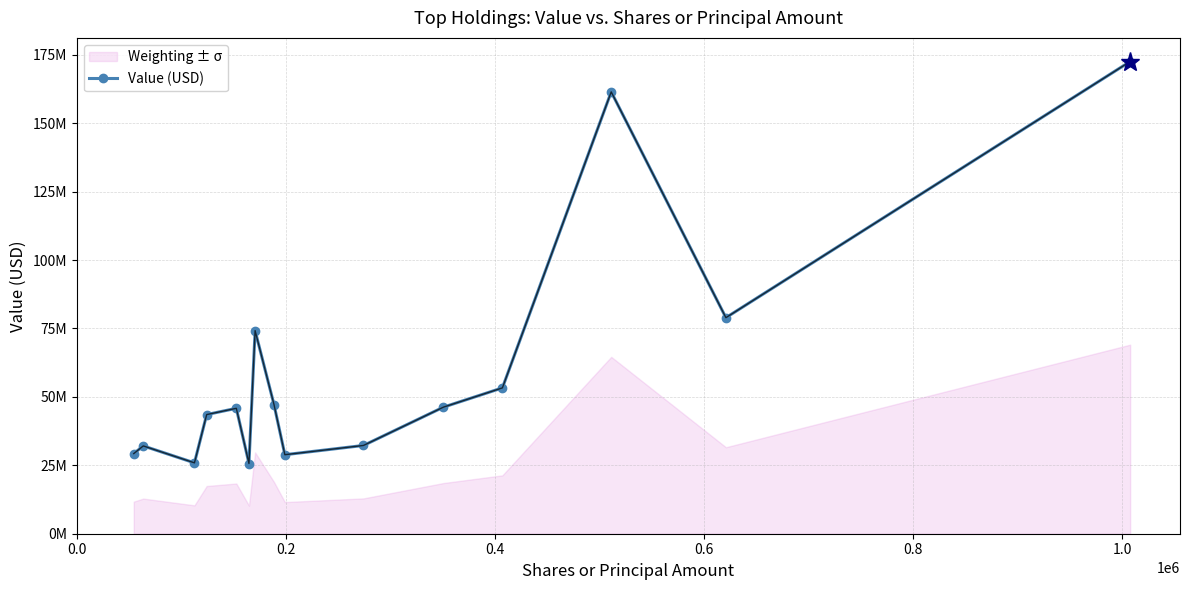

The chart shows a value of 42475865 at 1.0. True or false?

False